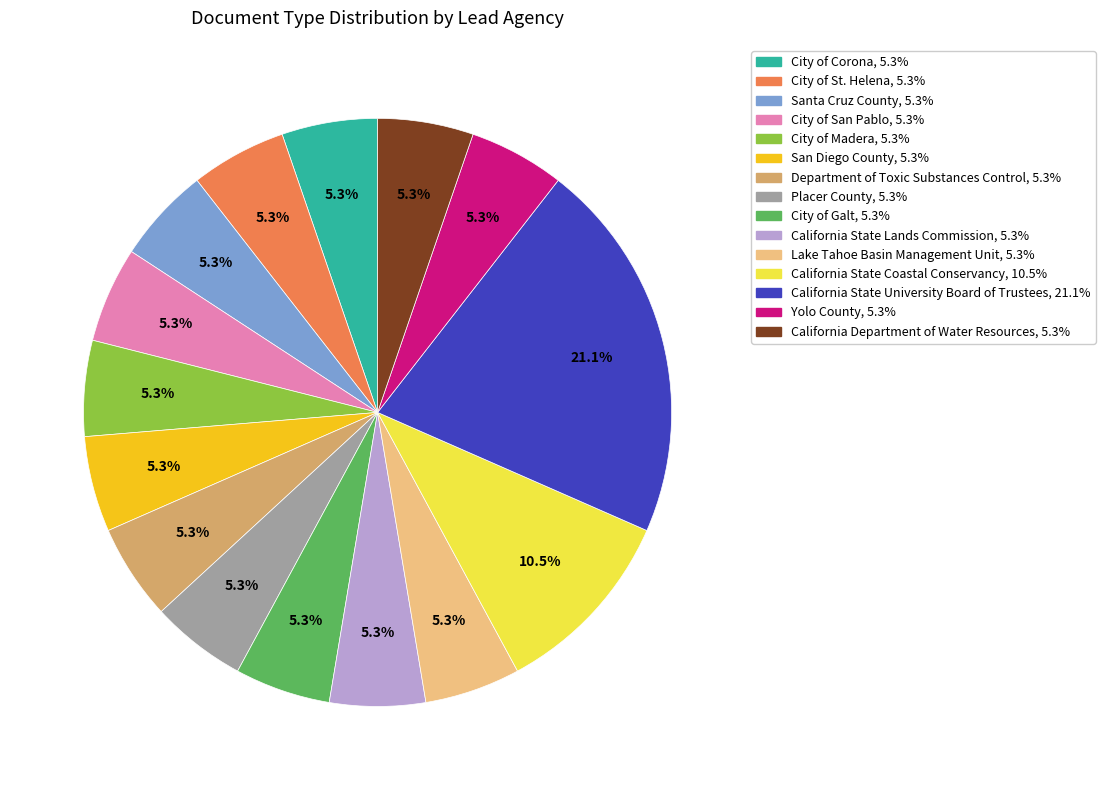

To the nearest percent, what is the combined percentage of City of San Pablo and California Department of Water Resources?

11%